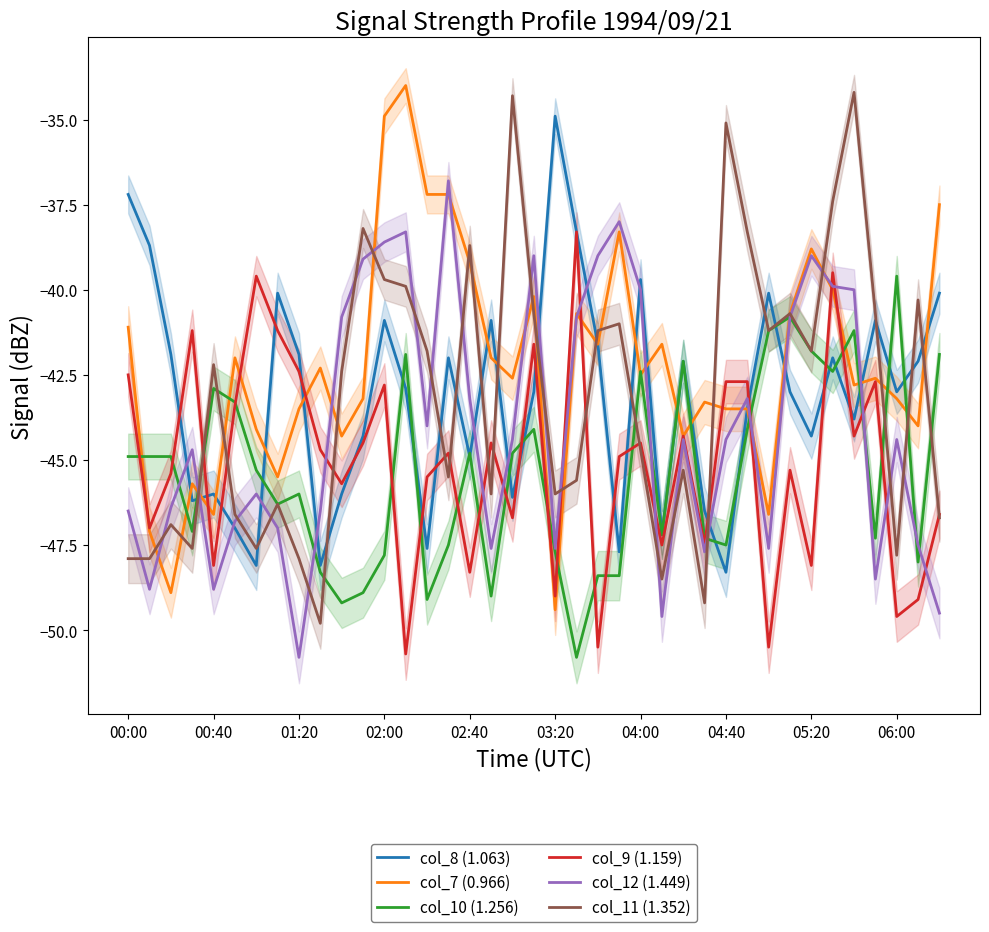

Is it true that col_8 (1.063) equals -15.4 at 03:20?

False